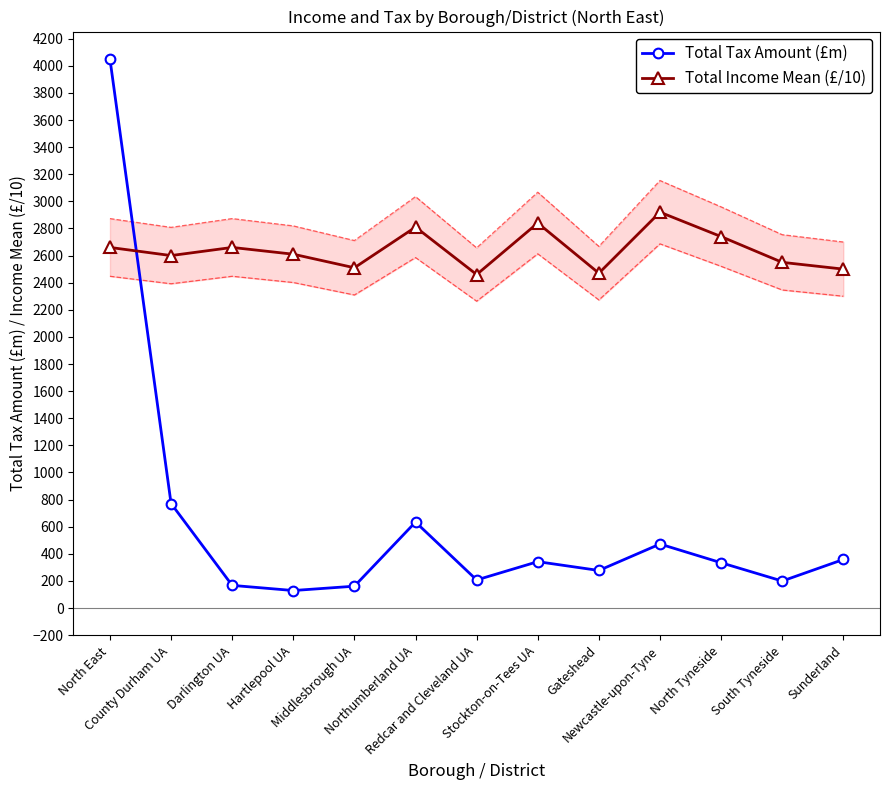

What is the smallest value displayed?

129